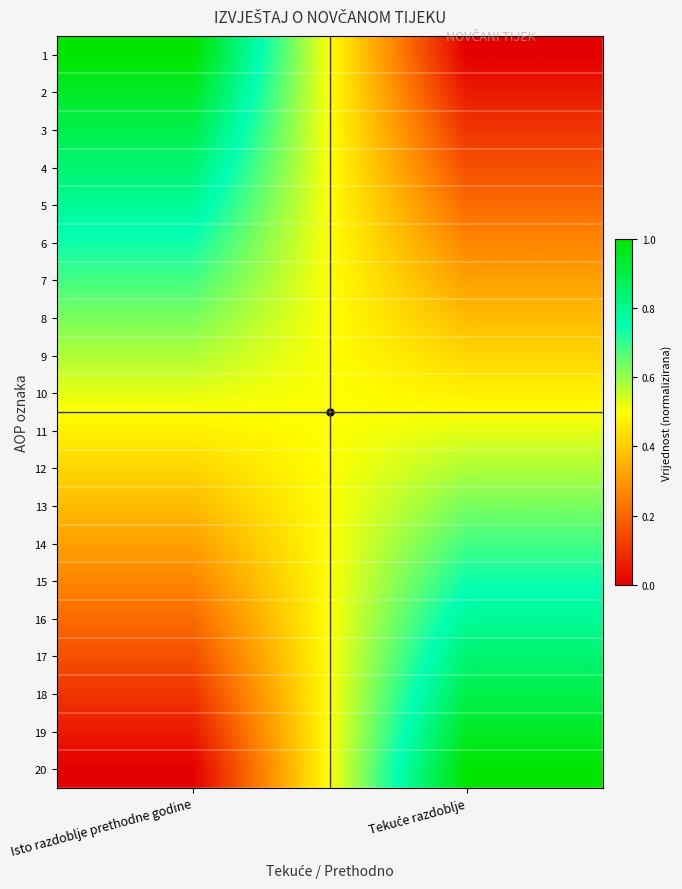

At how many categories does at least one series exceed 0?

2